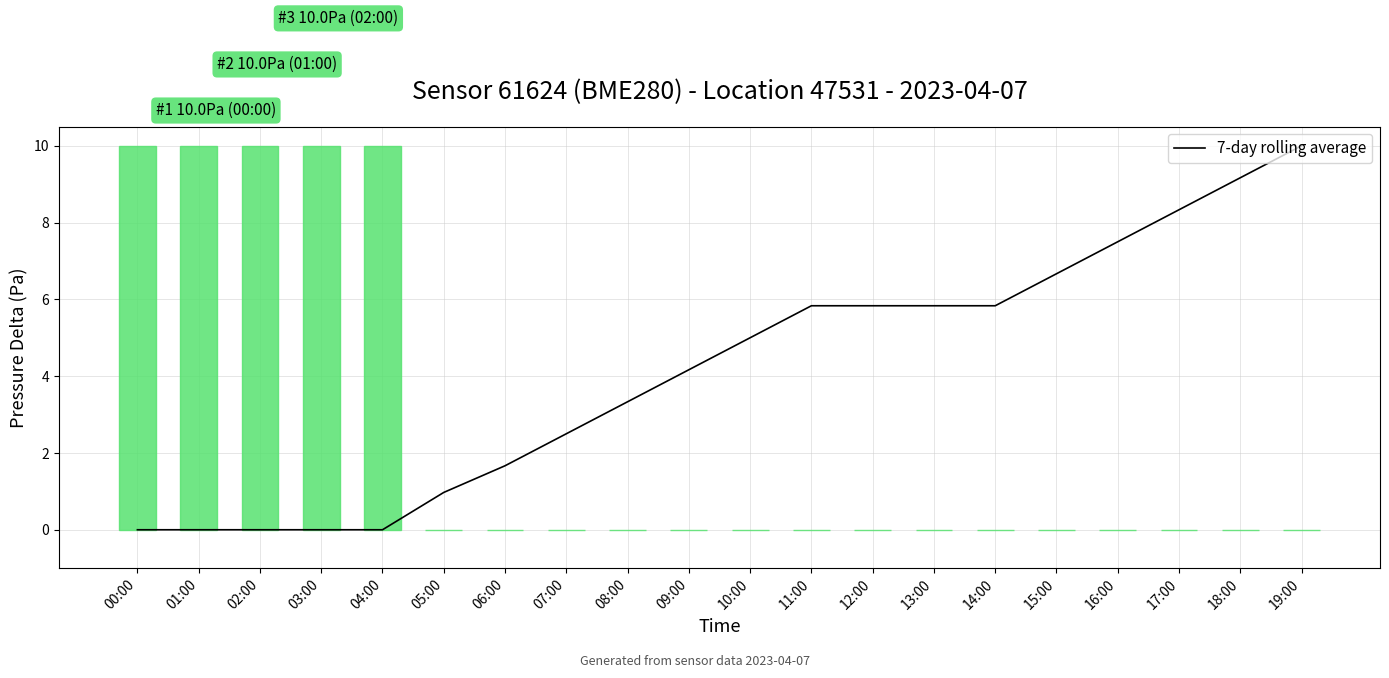

At which category is the sum across all series the highest?

00:00